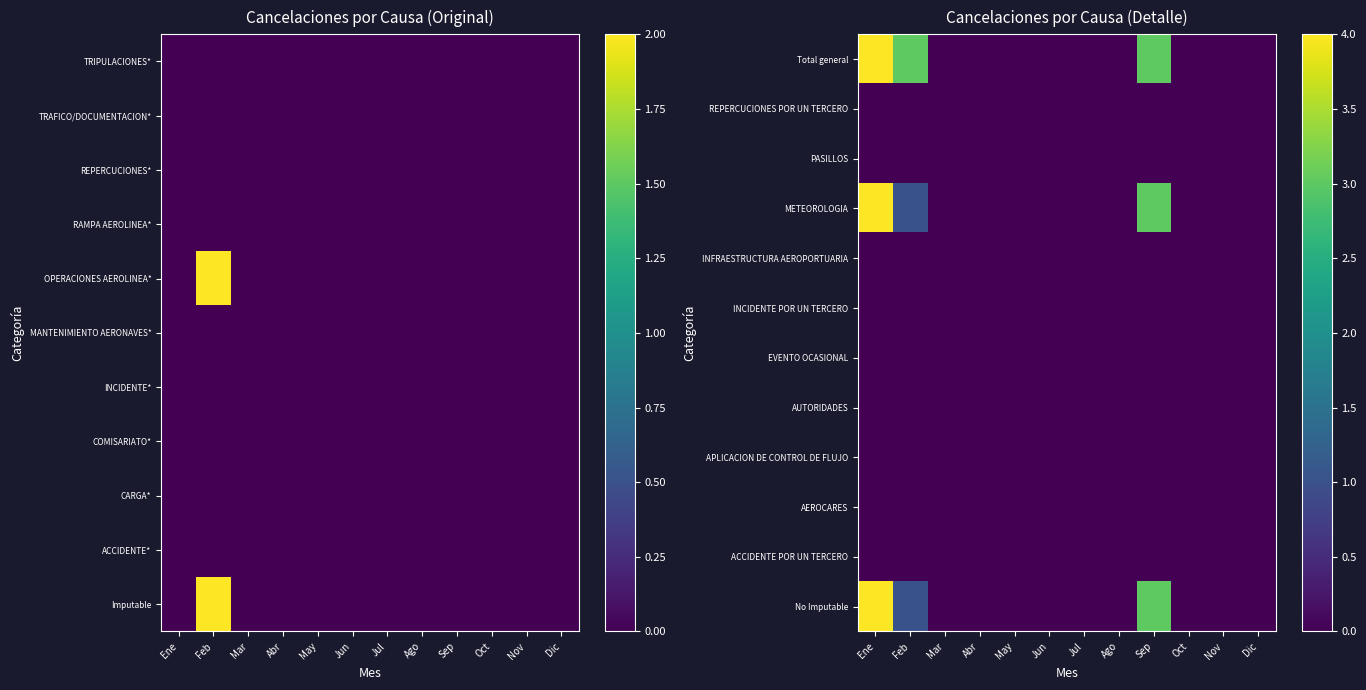

Is it true that INFRAESTRUCTURA AEROPORTUARIA equals 0 at Ene?

True